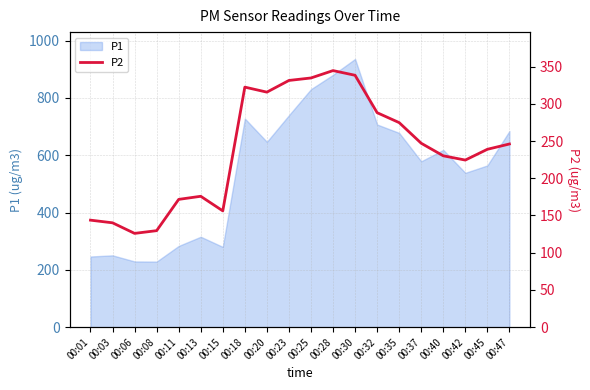

How many lines are shown in the chart?

1